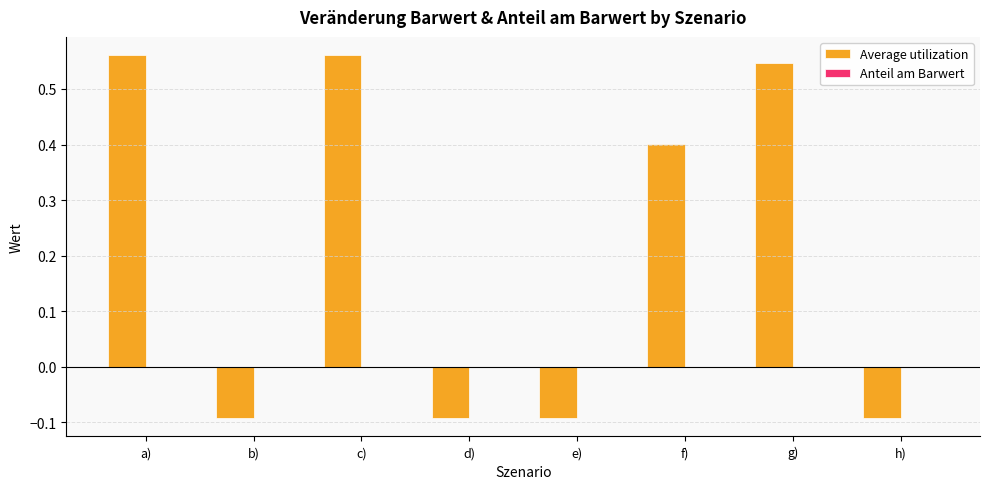

Which series has the largest total across all categories?

Average utilization